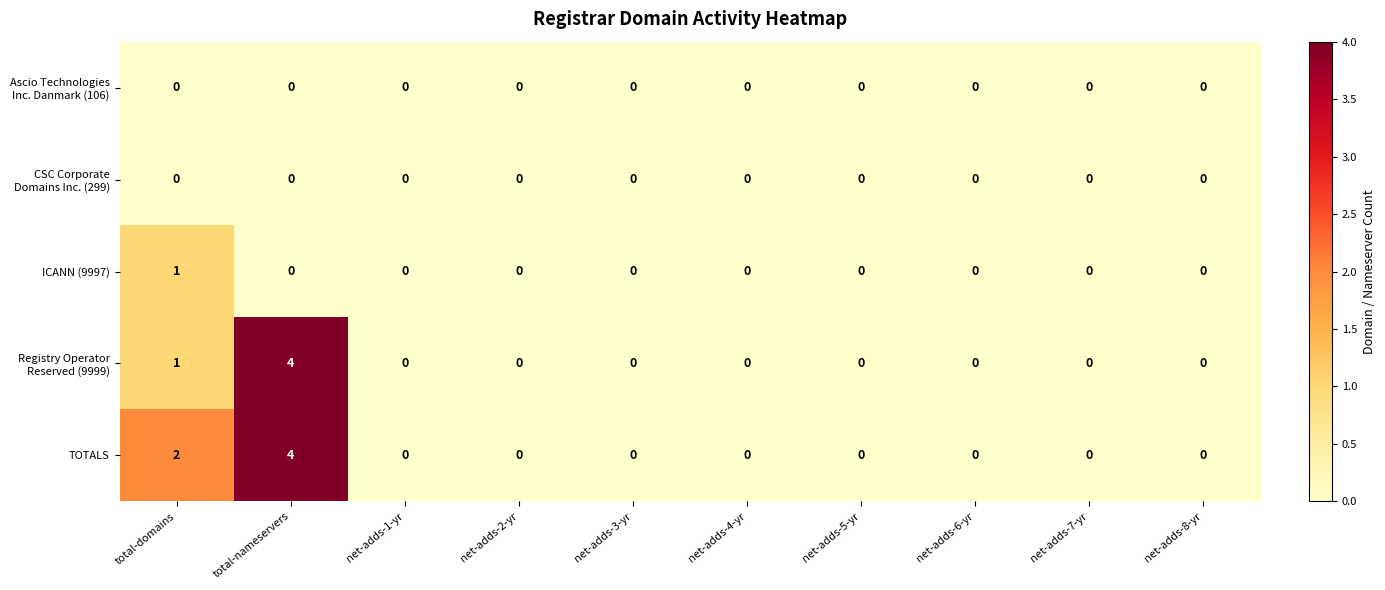

What is the maximum value shown in the chart?

4